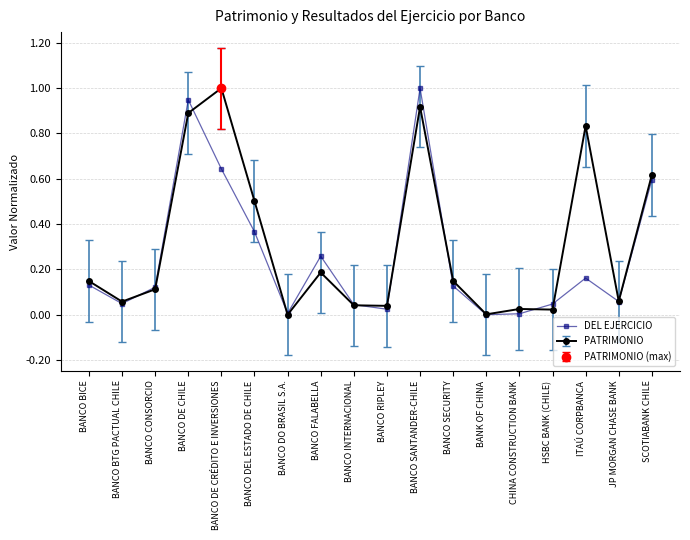

The value at BANCO FALABELLA is 0.1. True or false?

False